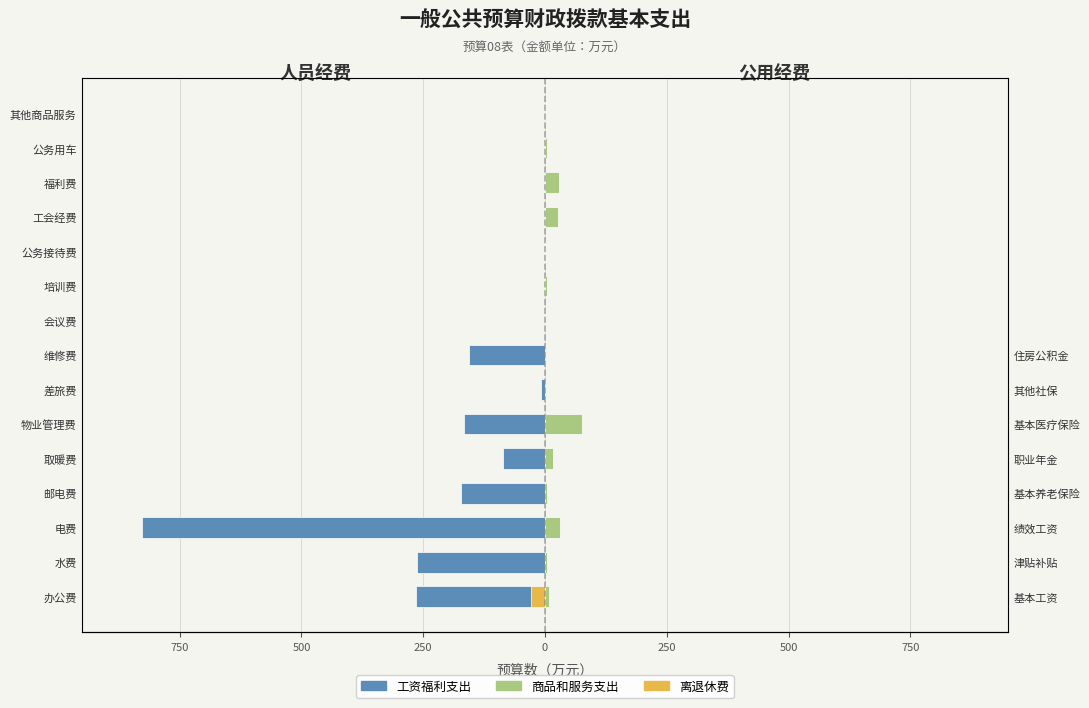

What is the approximate value of 商品和服务支出 at 水费?

4.1